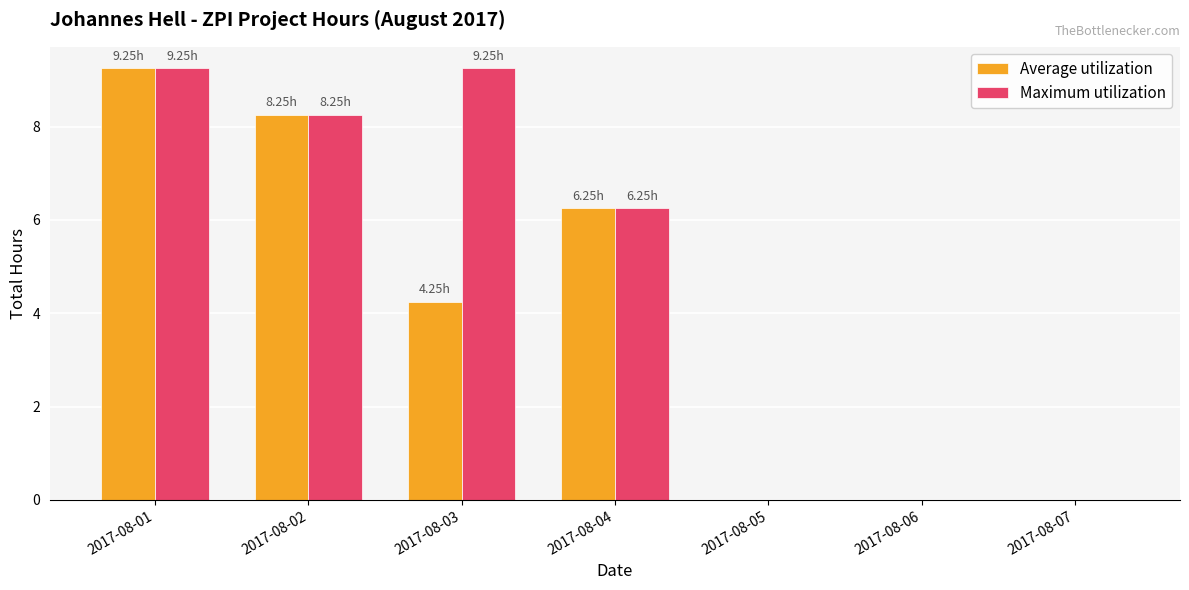

Which series has the largest total across all categories?

Maximum utilization